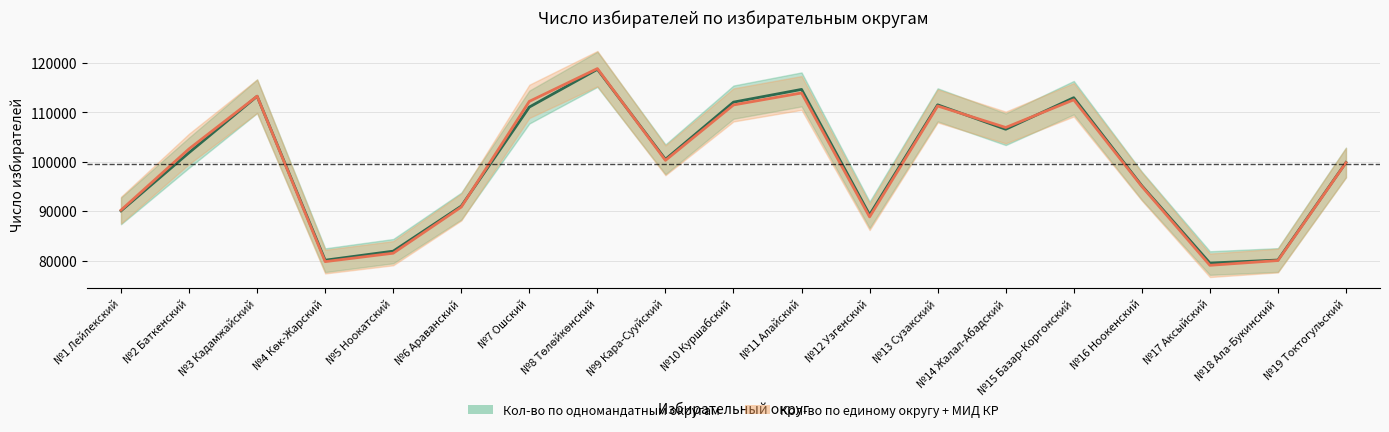

Does the chart display data point markers on the line(s)?

No